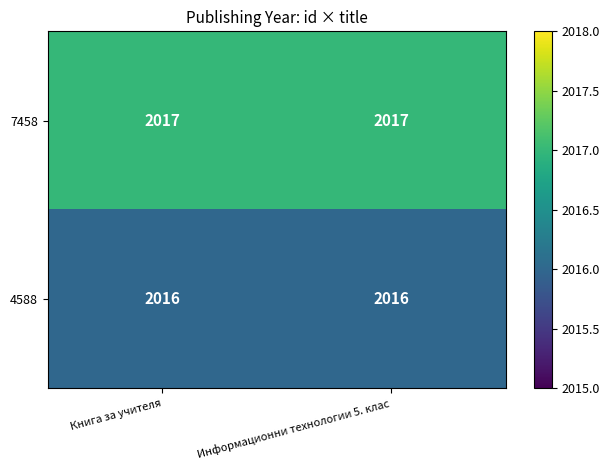

What is the total value across all series at Информационни технологии 5. клас?

4033